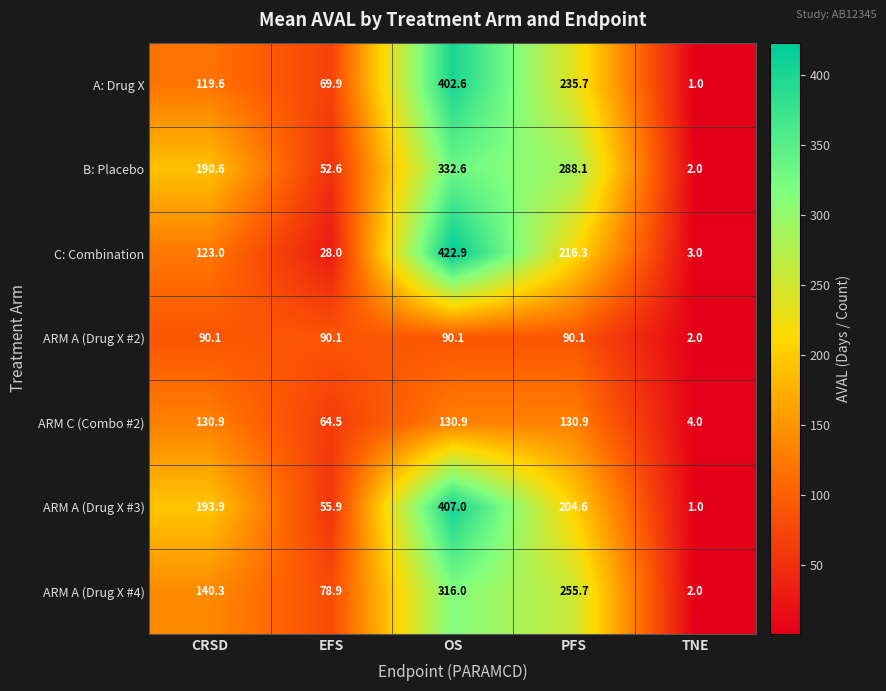

What is the greatest value displayed?

422.9